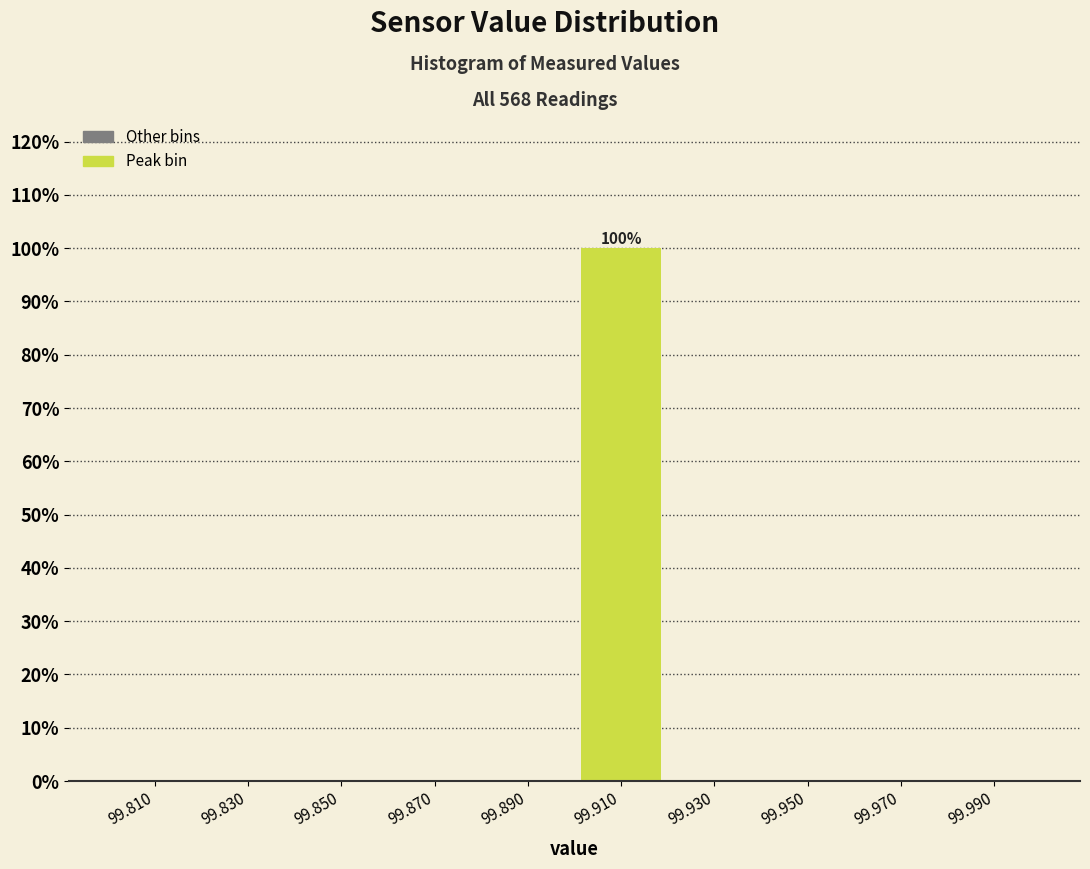

Which range on the x-axis has the tallest bar?

99.90 to 99.92